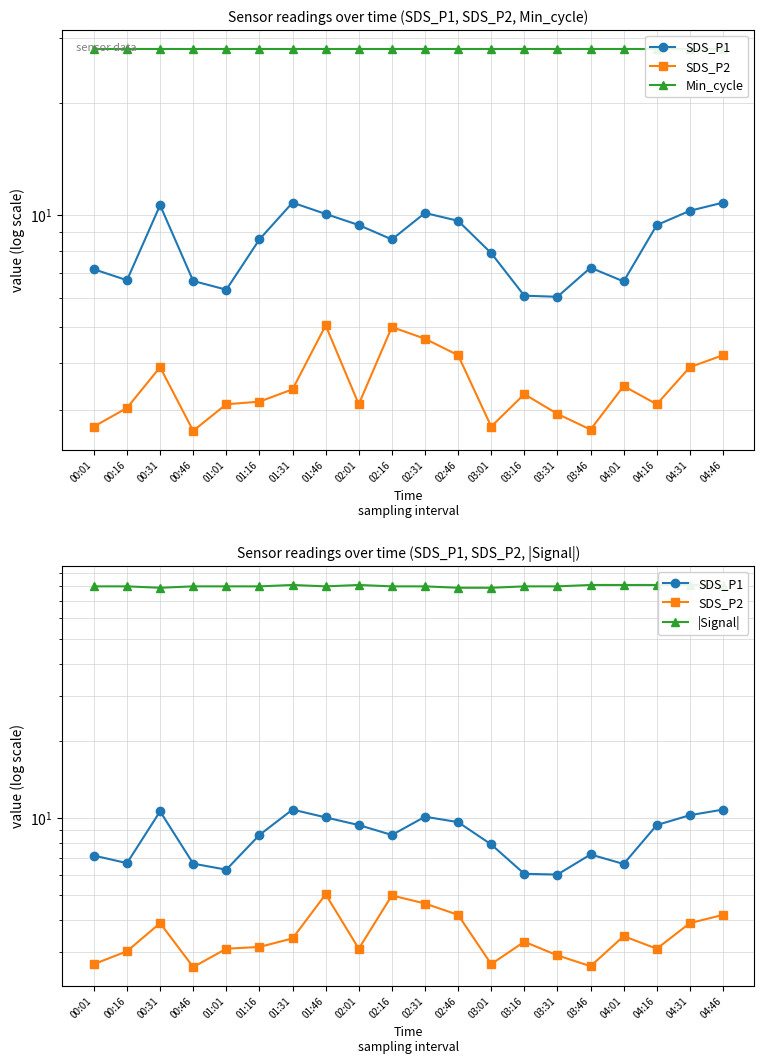

What is the sum of the Min_cycle values at 02:01 and 04:46?

56.0